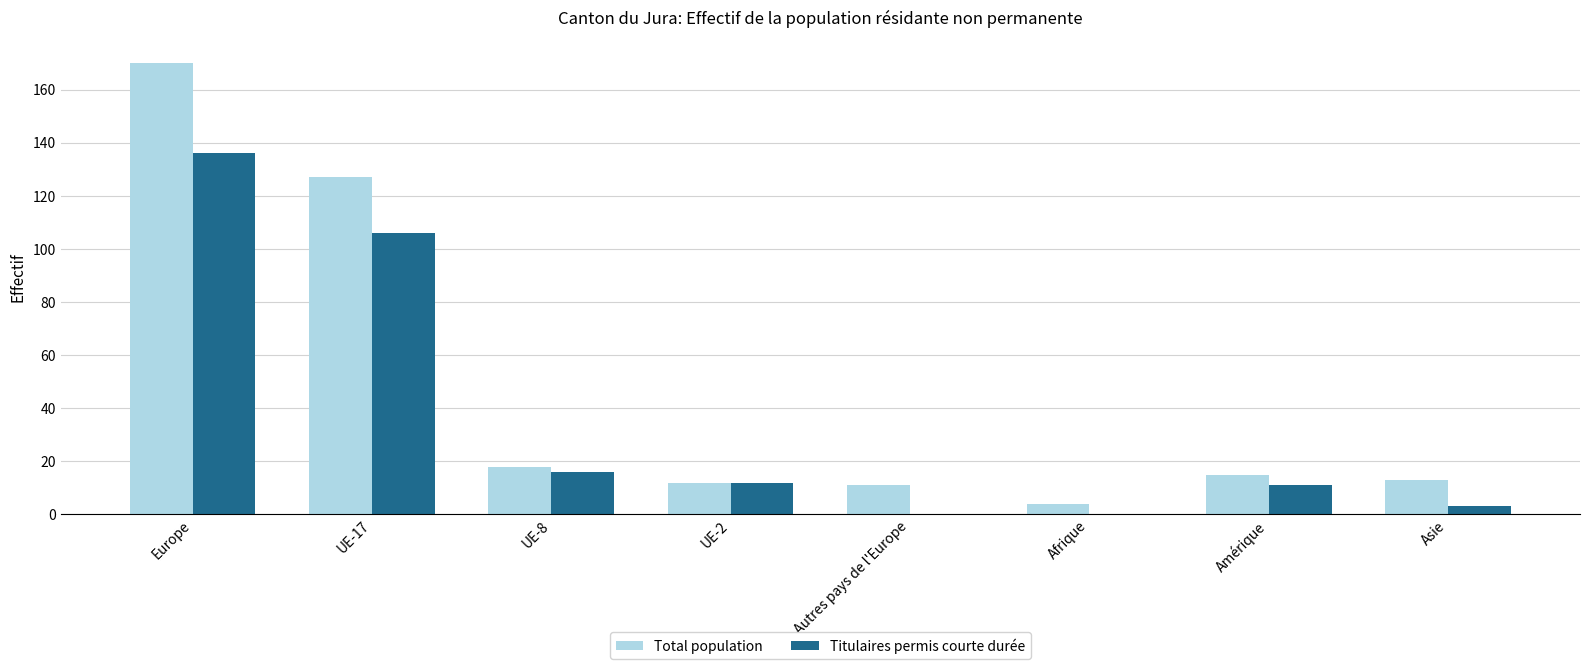

Which series changed the most between UE-8 and Asie?

Titulaires permis courte durée